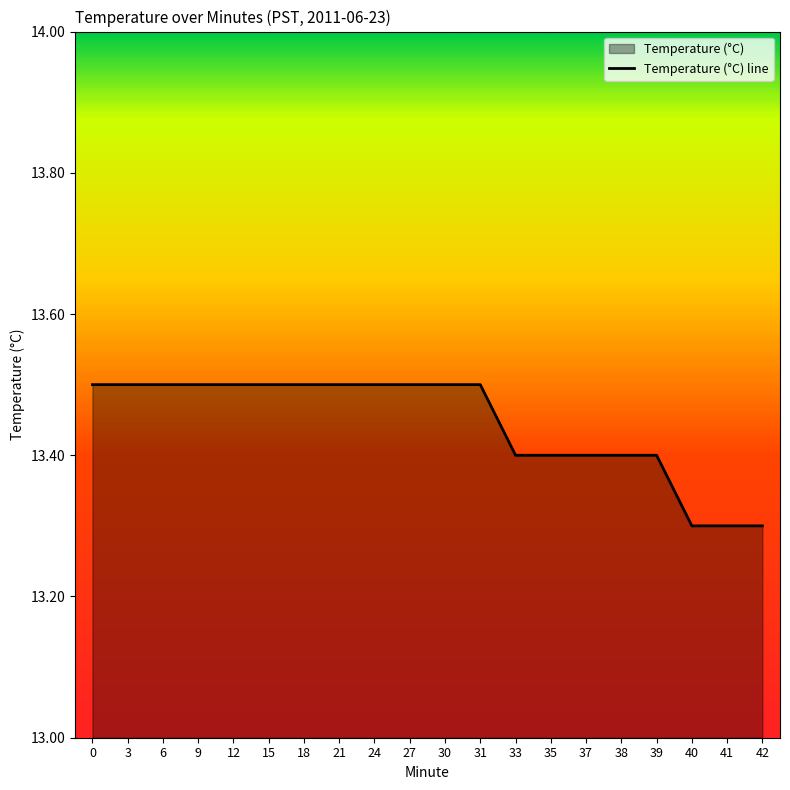

How many lines are shown in the chart?

1